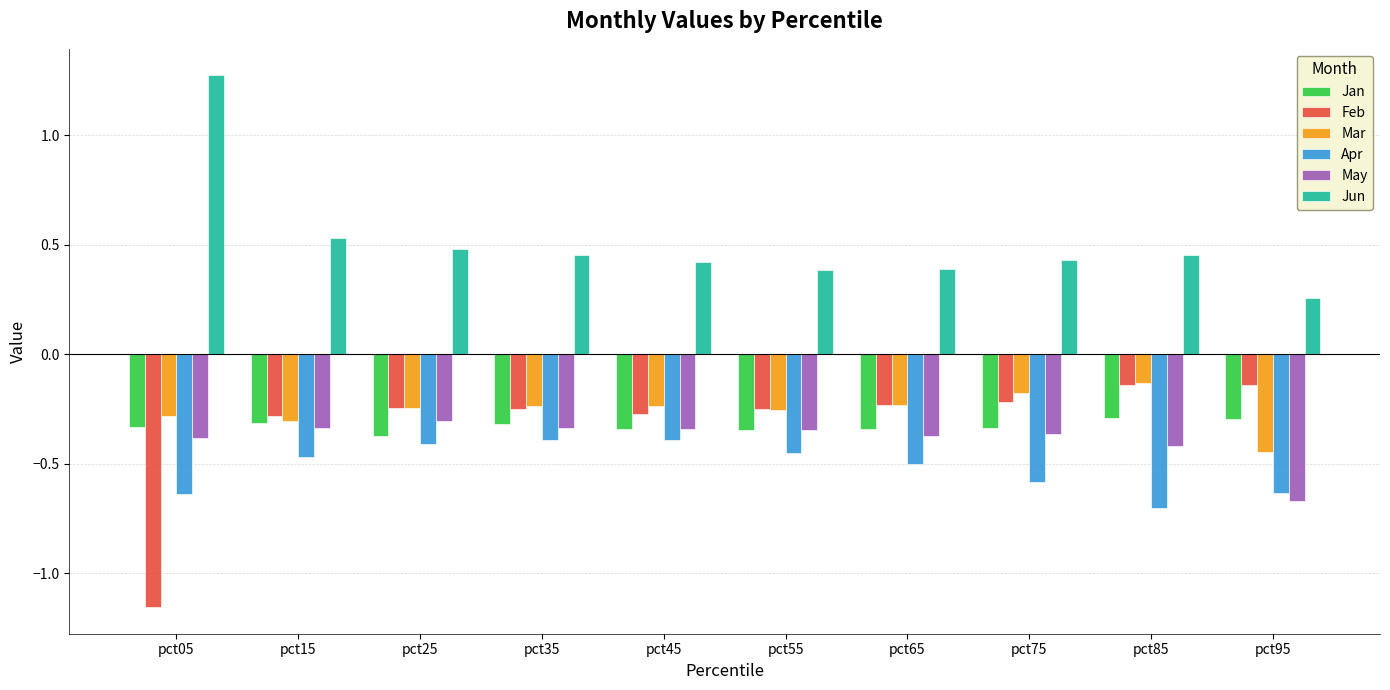

Is it true that May equals -0.6 at pct75?

False